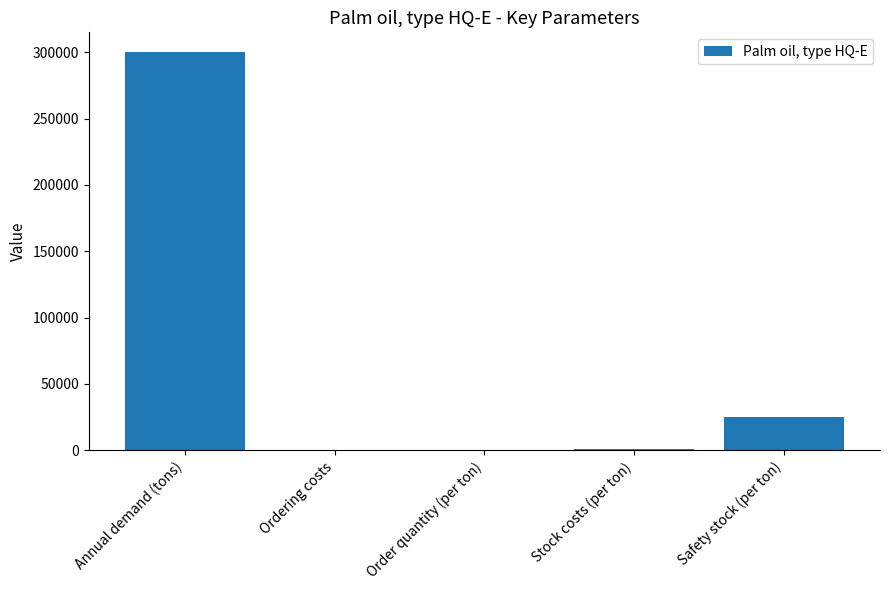

At which category does the chart reach its peak across all series?

Annual demand (tons)